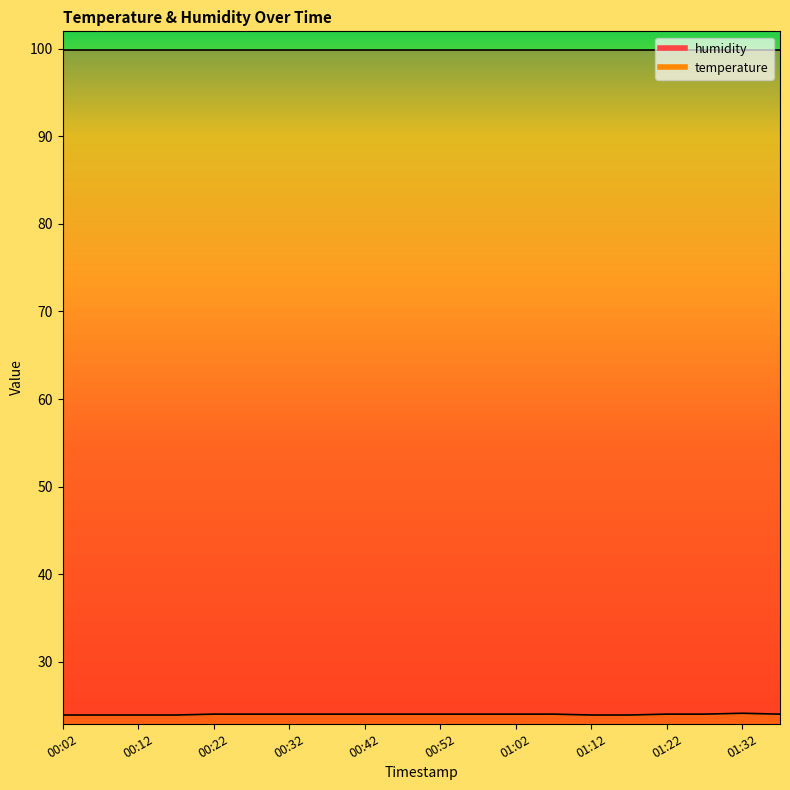

Rank the categories by value from lowest to highest.

00:02, 00:07, 00:12, 00:17, 01:12, 01:17, 00:22, 00:27, 00:32, 00:37, 00:42, 00:47, 00:52, 00:57, 01:02, 01:07, 01:22, 01:27, 01:37, 01:32